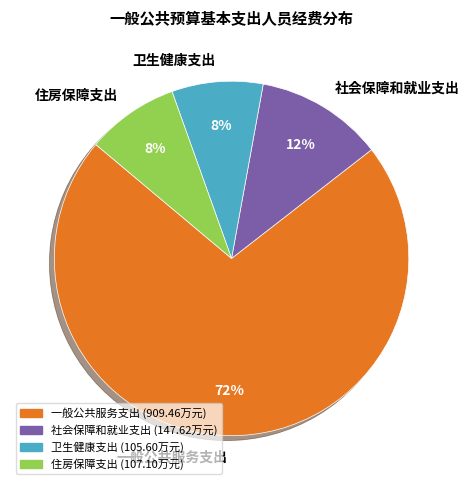

What is the largest slice in the pie chart?

一般公共服务支出